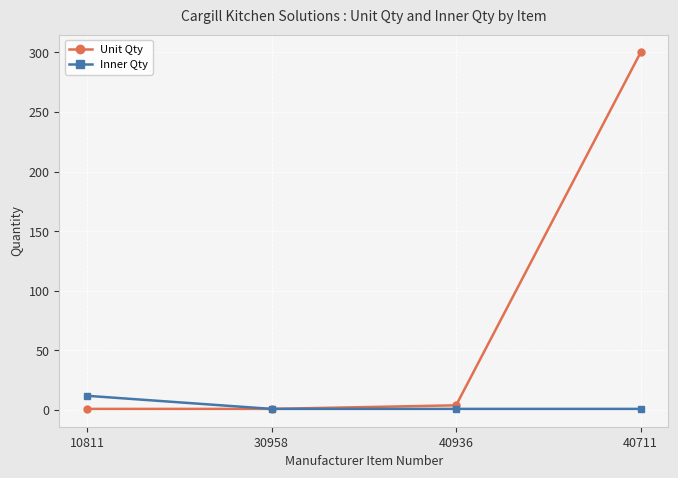

The value of Inner Qty at 10811 is 12. True or false?

True